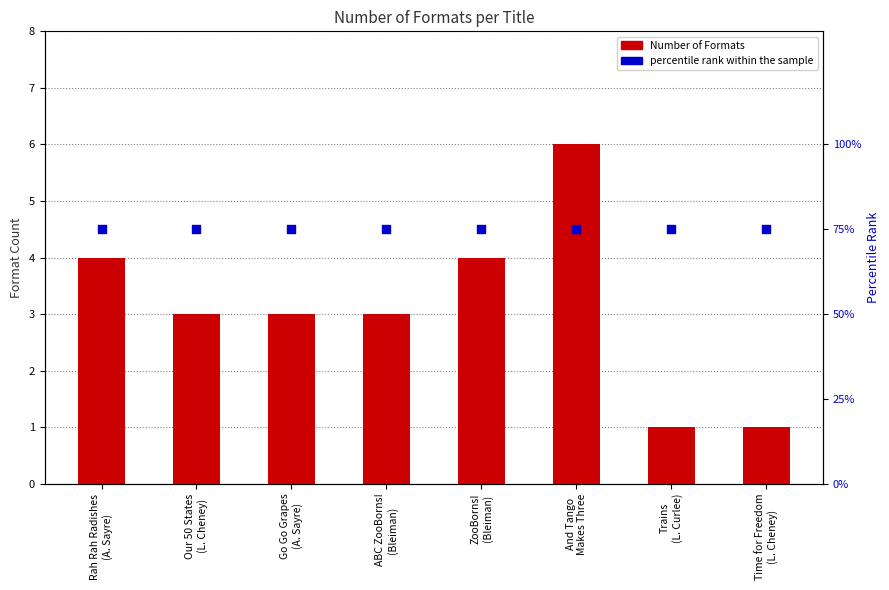

What are all the series names shown in the legend?

Number of Formats, percentile rank within the sample